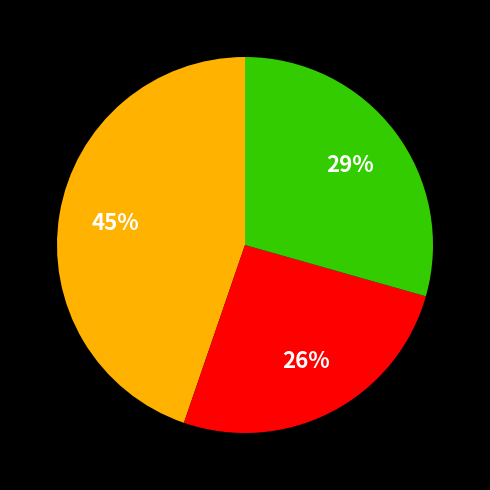

Does any single category account for the majority?

No